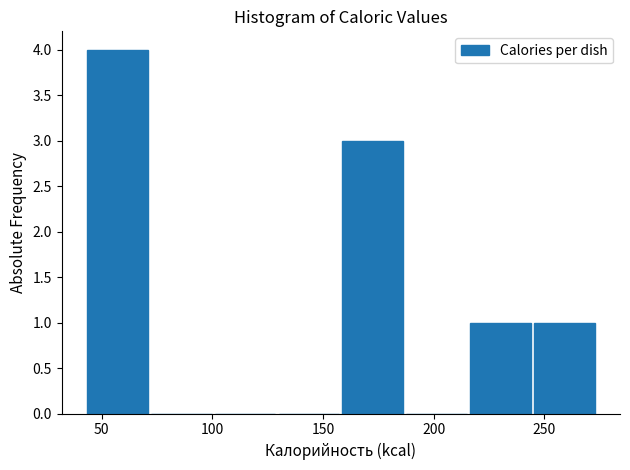

Over which range of the x-axis is the bar tallest?

45 to 70